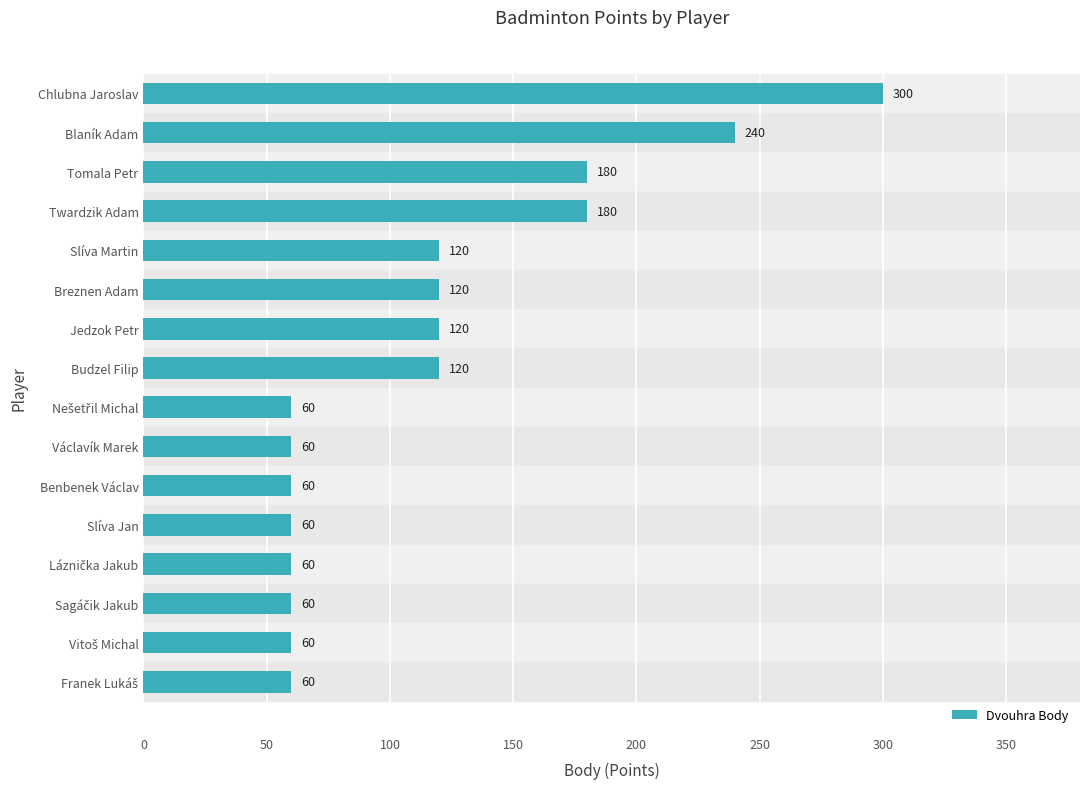

What is the difference between the maximum and second lowest values?

240